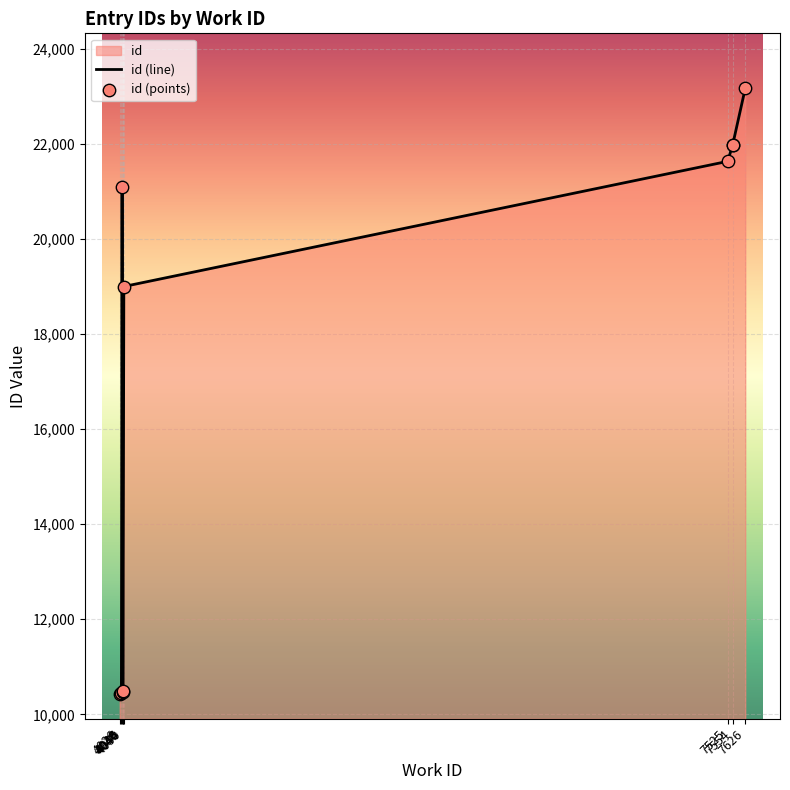

At which category is the sum across all series the highest?

7626